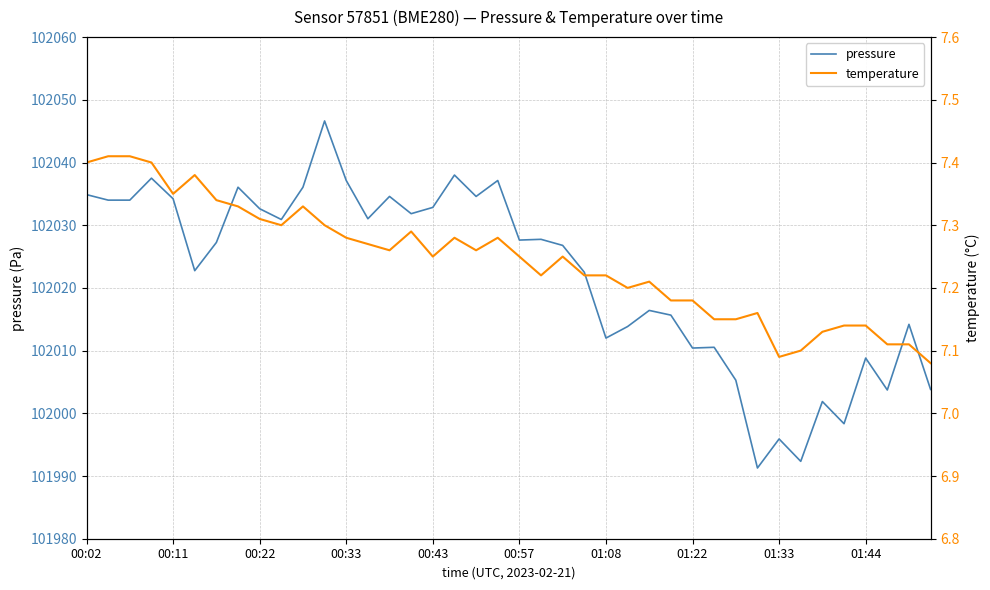

At how many categories does at least one series exceed 11464?

40